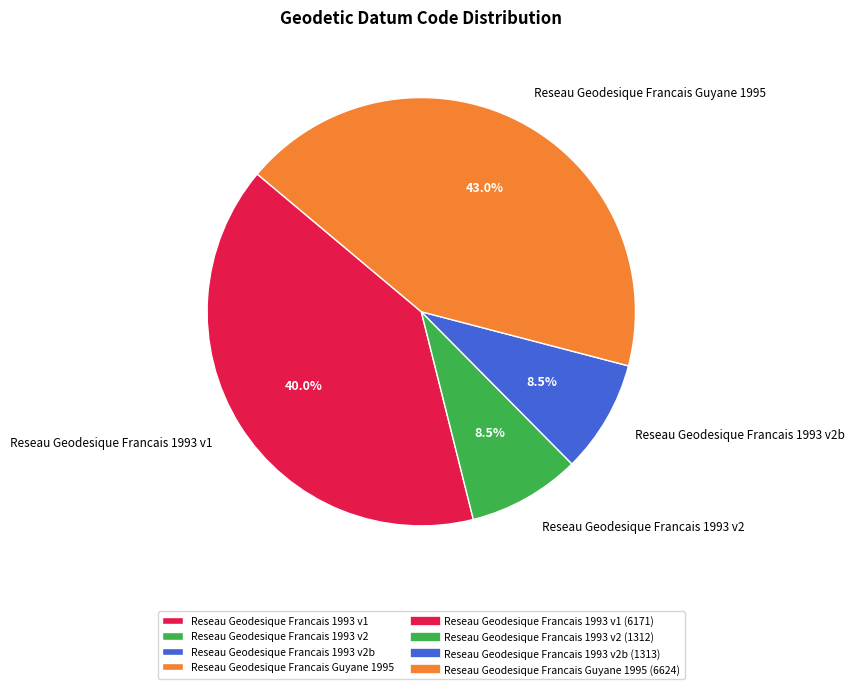

Does Reseau Geodesique Francais 1993 v2b account for over 50% of the chart?

No